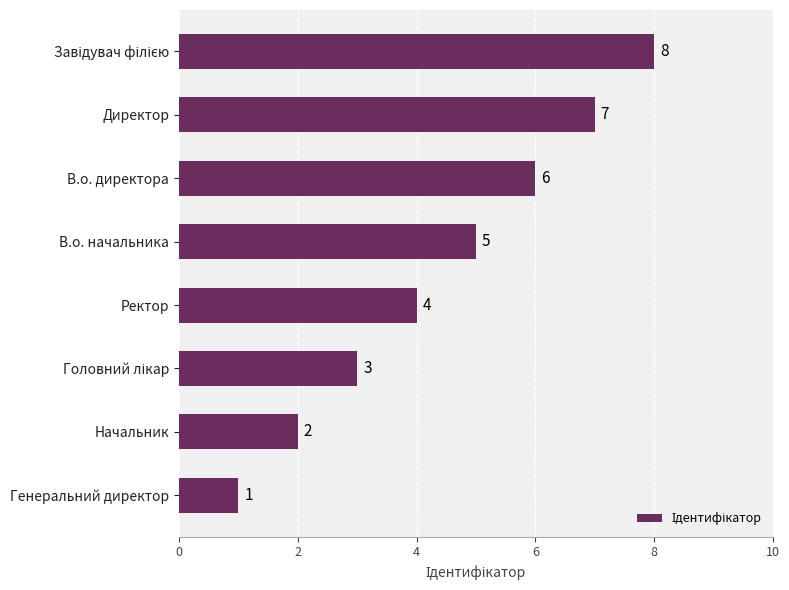

The chart shows a value of 6 at В.о. директора. True or false?

True